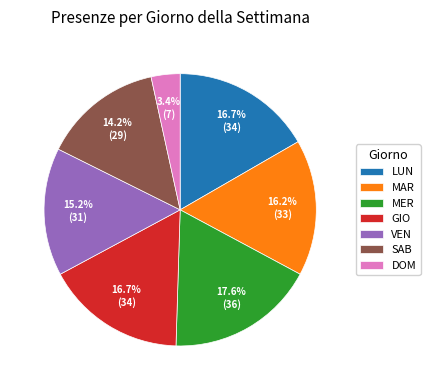

Do MAR and DOM together represent more than half of the pie?

No